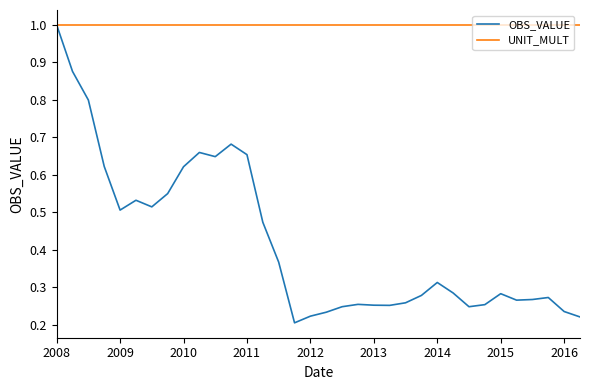

List the series in order of their overall mean, lowest first.

OBS_VALUE, UNIT_MULT